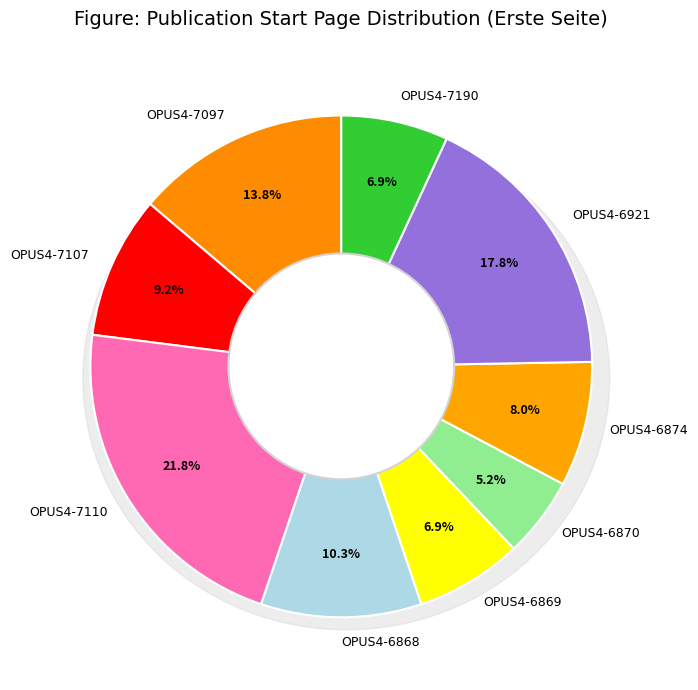

To the nearest percent, what portion does OPUS4-6868 represent?

10%